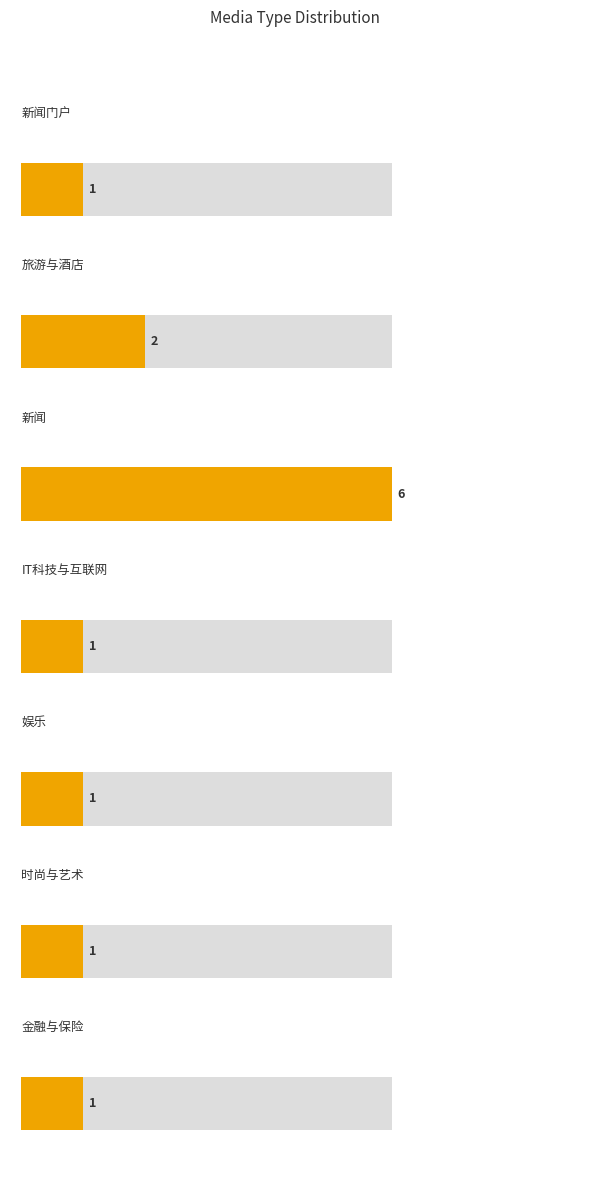

Rank the categories by value from lowest to highest.

新闻门户, IT科技与互联网, 娱乐, 时尚与艺术, 金融与保险, 旅游与酒店, 新闻